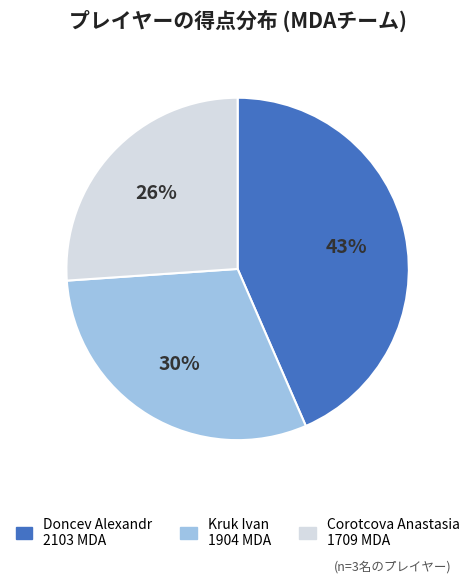

To the nearest percent, what is the average slice percentage?

33%